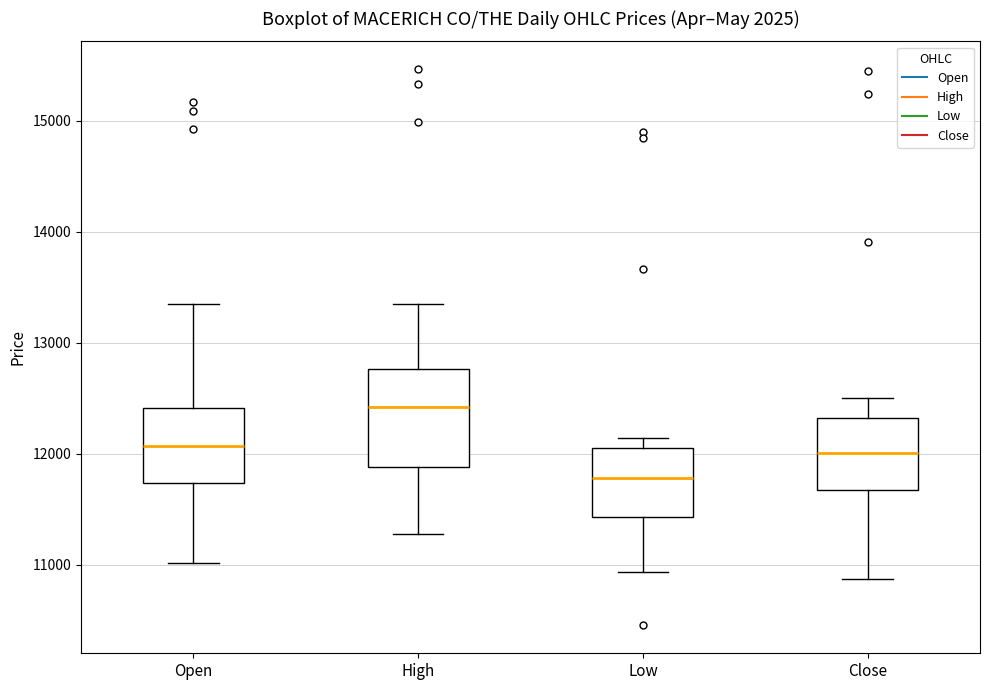

Where does the lower whisker of the box for Close end on the y-axis? The values are not printed on the chart, so give them approximately, as read against the axis.

10900